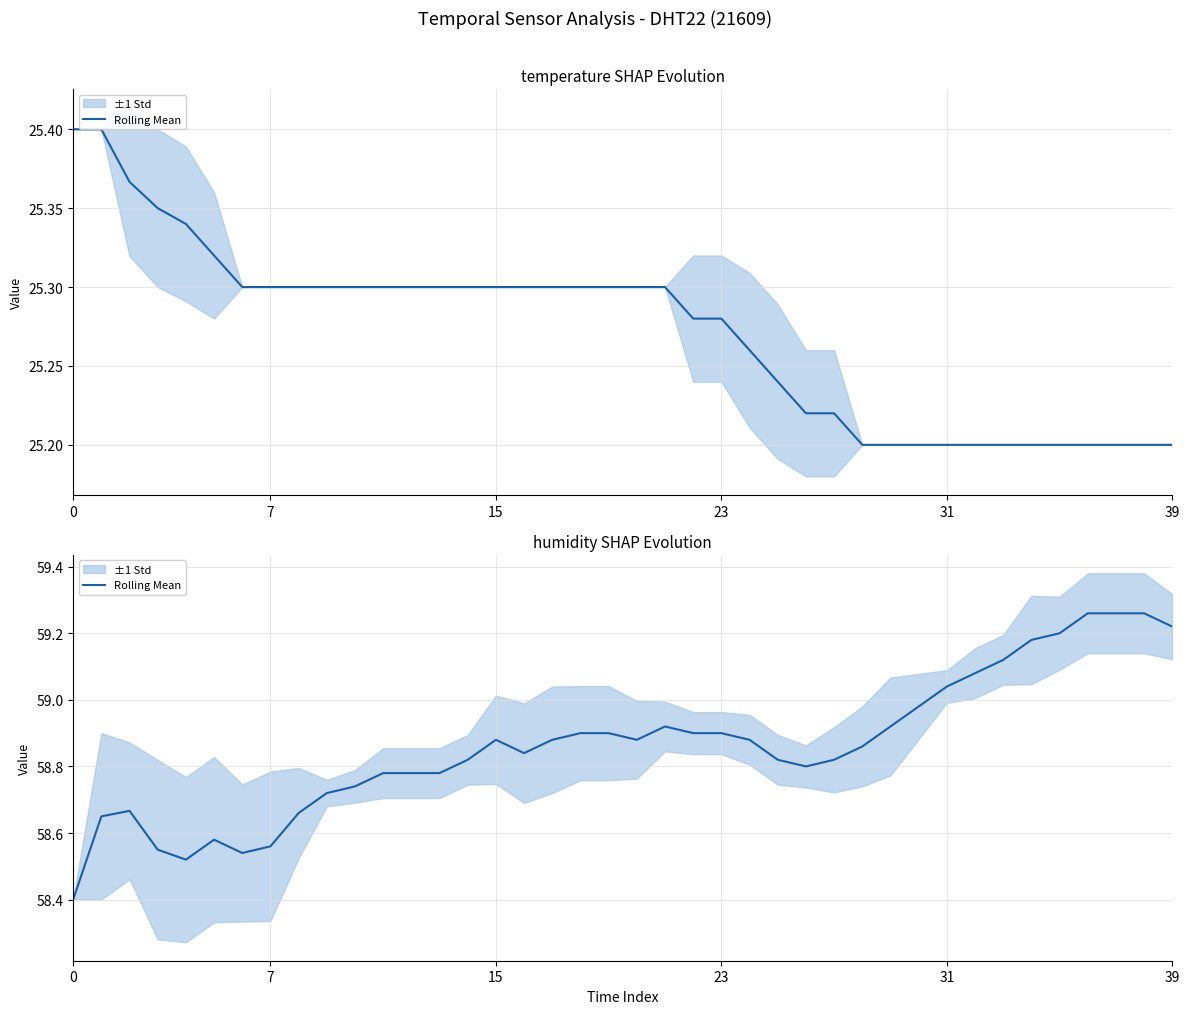

Reading left to right, extract all data points from this chart.

58.4	58.6	58.7	58.5	58.5	58.6	58.5	58.6	58.7	58.7	58.7	58.8	58.8	58.8	58.8	58.9	58.8	58.9	58.9	58.9	58.9	58.9	58.9	58.9	58.9	58.8	58.8	58.8	58.9	58.9	59.0	59.0	59.1	59.1	59.2	59.2	59.3	59.3	59.3	59.2